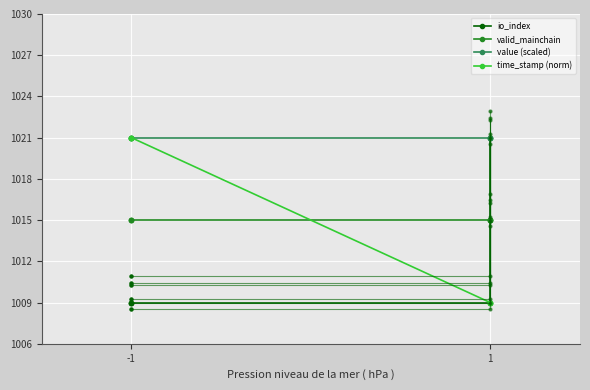

What is the value of the valid_mainchain point at the 3rd from the left?

1.0